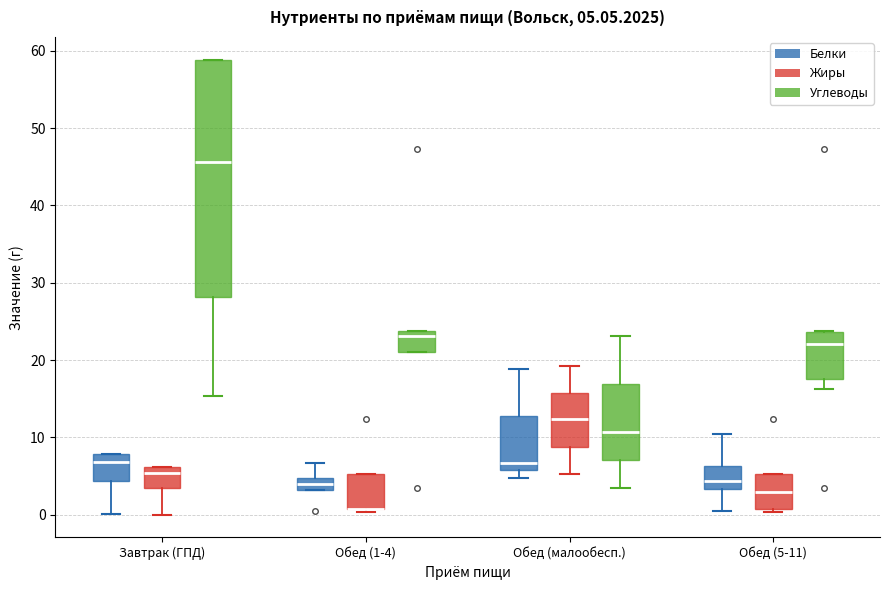

Comparing the boxes themselves (not the whiskers), which one is the tallest?

Завтрак (ГПД) (Углеводы)